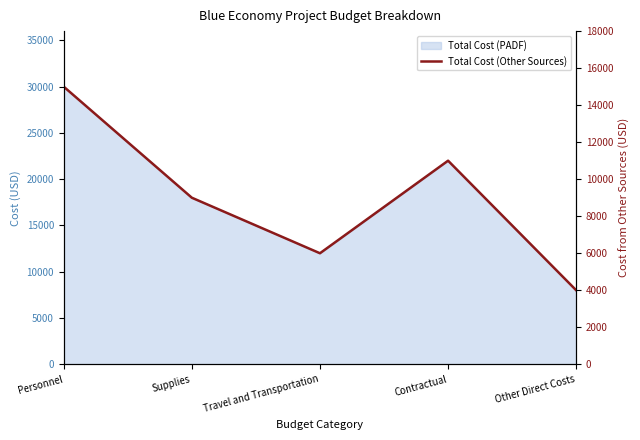

What is the value of the 4th point from the left?

11000